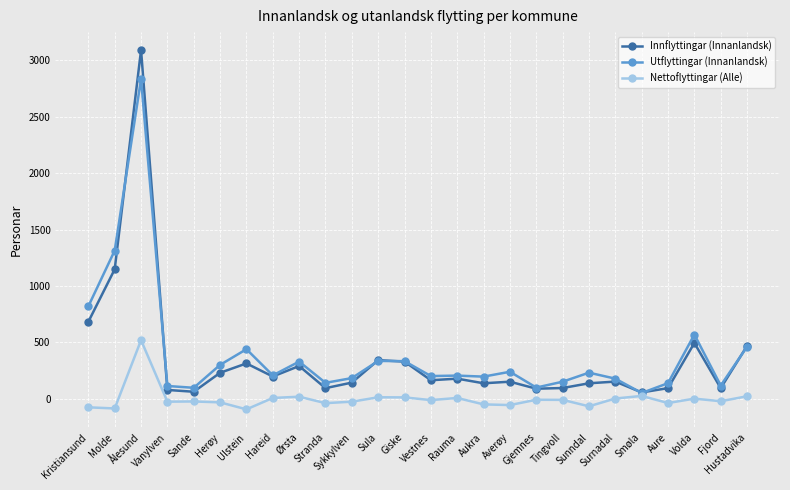

Count the number of categories in the chart.

26